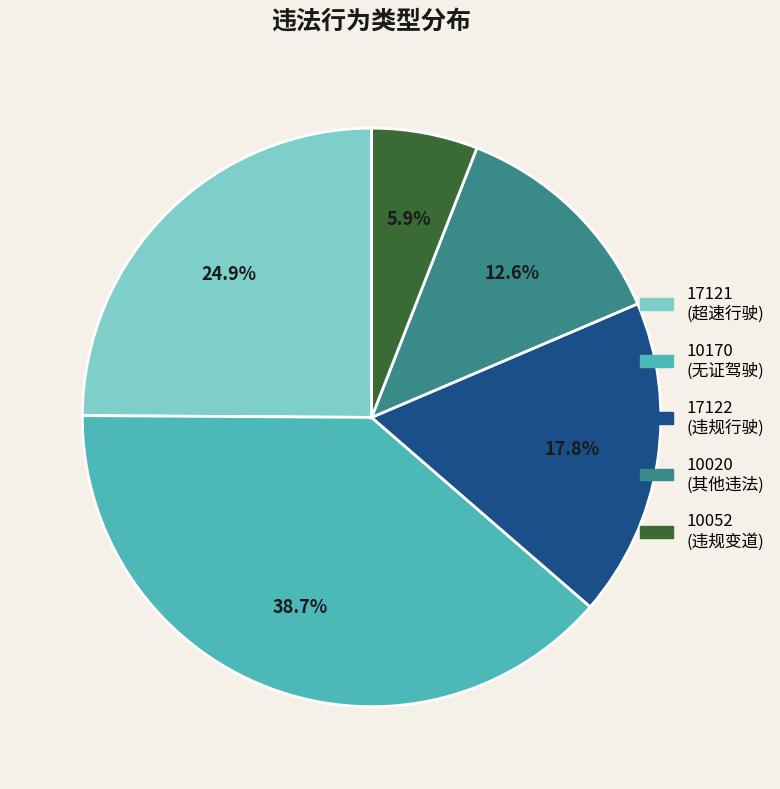

Approximately how many times larger is the value at 10170 compared to 17121?

1.6